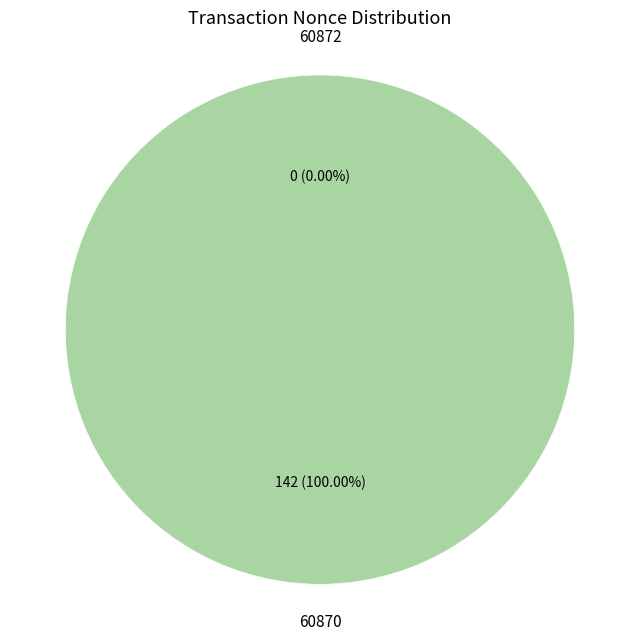

True or false: 60870 accounts for 100% of the total.

True